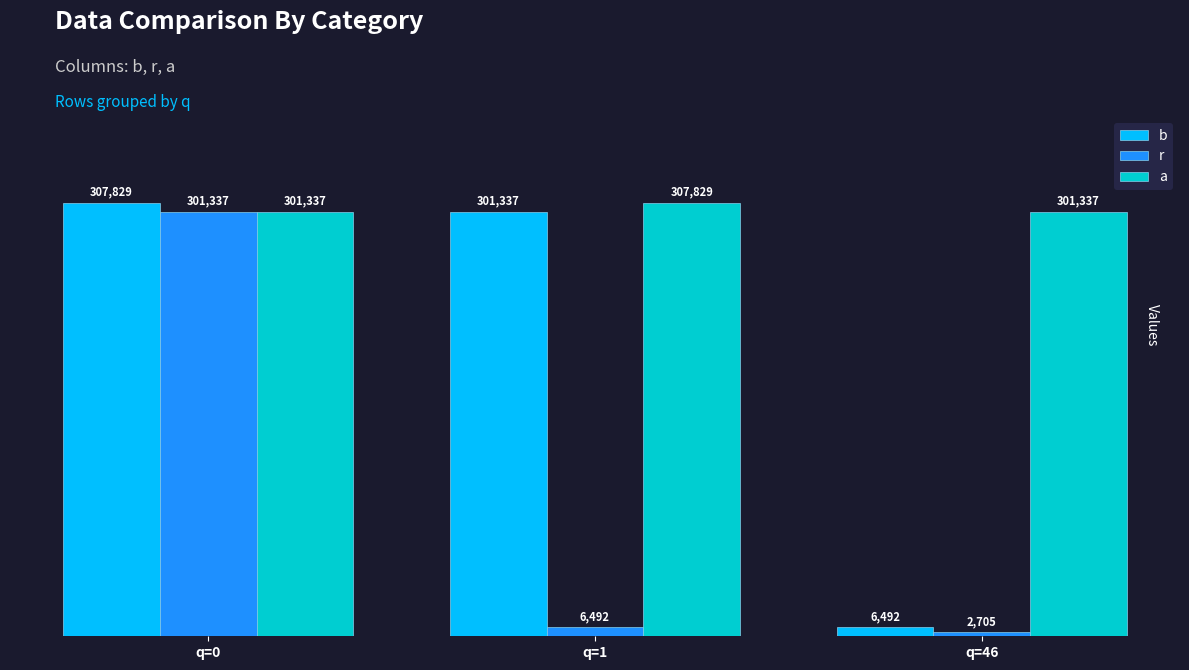

What is the difference between the b values at q=1 and q=46?

294845